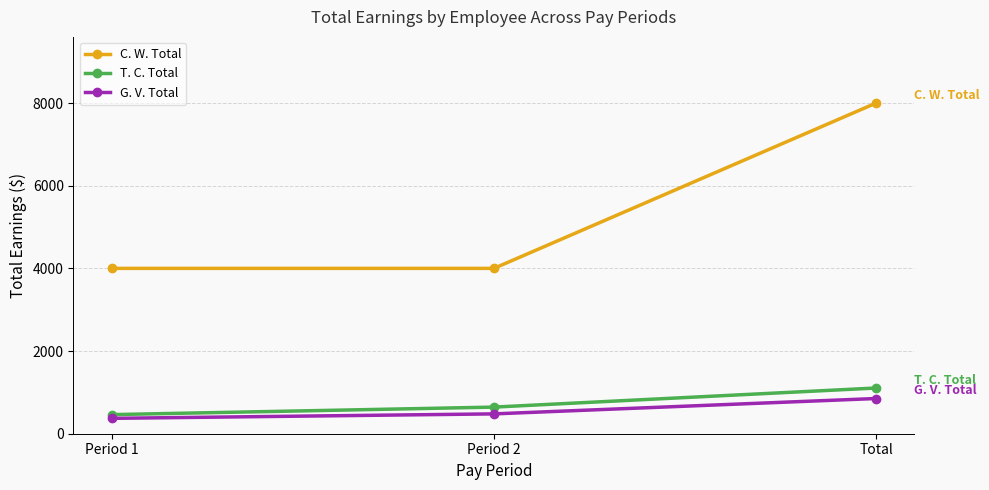

Is it true that G. V. Total equals 852 at Total?

True